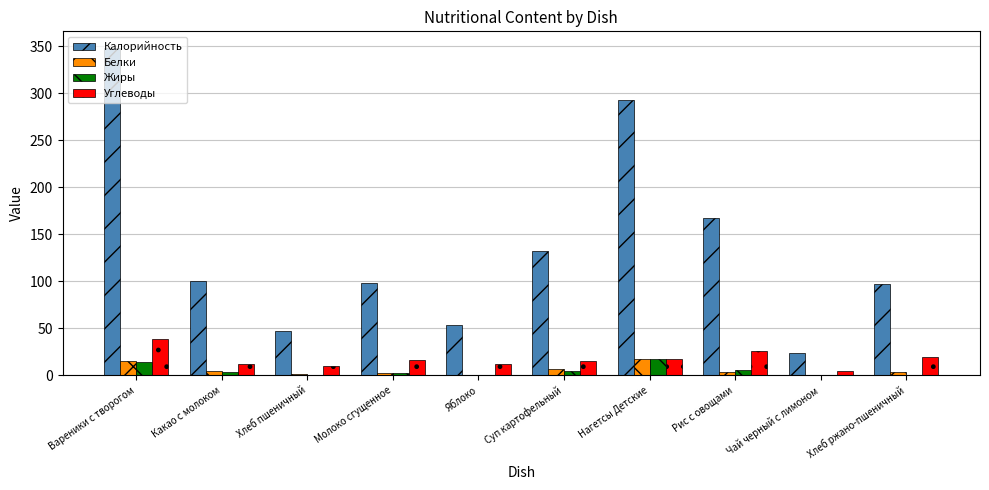

Is it true that Углеводы equals 38.3 at Вареники с творогом?

True